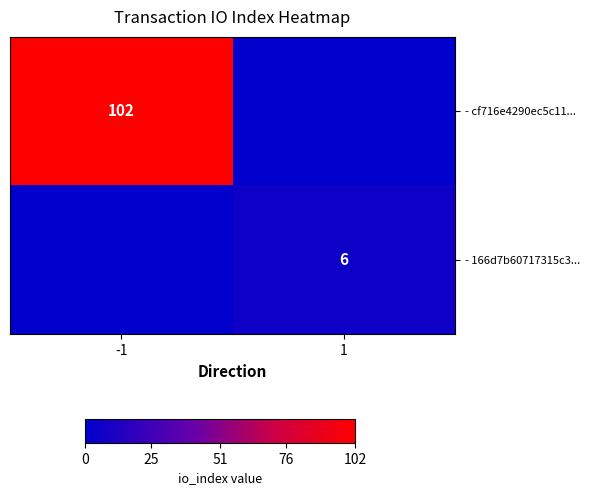

True or false: - 166d7b60717315c3... has a value of 8 at 1.

False